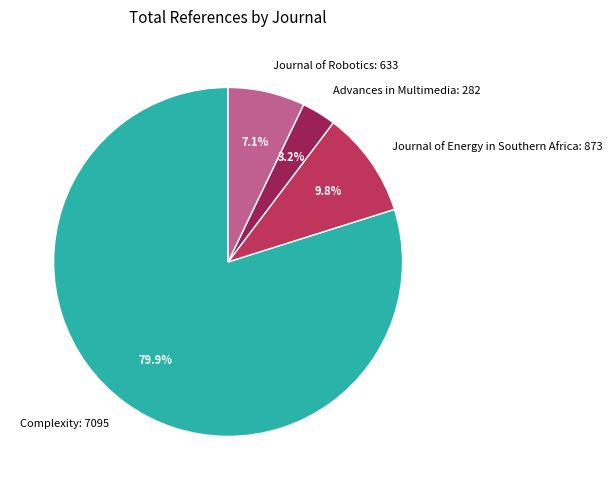

How many segments does this pie chart have?

4